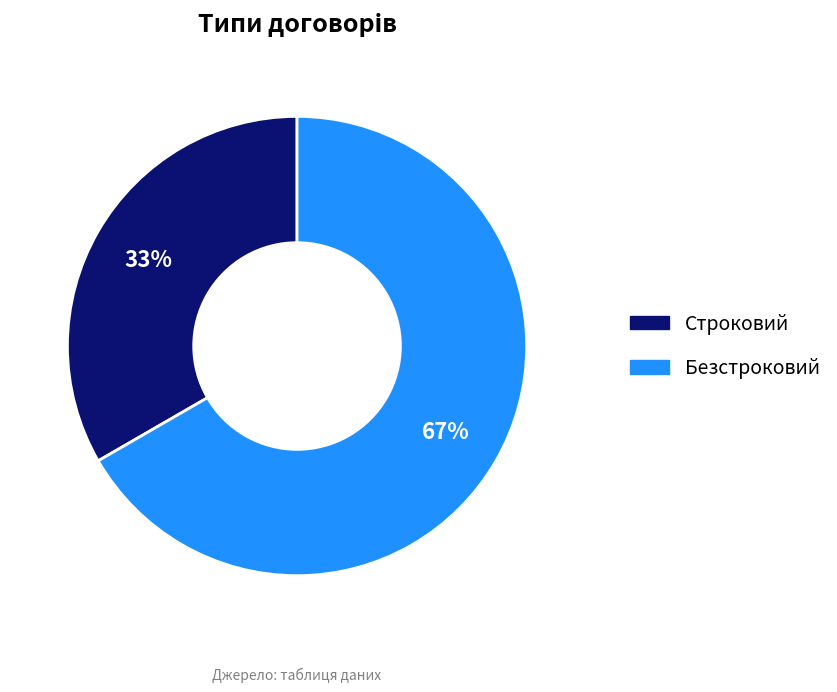

Do Безстроковий and Строковий together represent more than half of the pie?

Yes